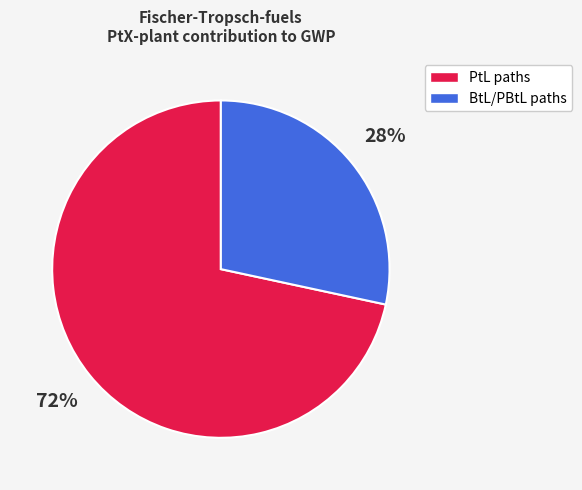

Is it true that PtL paths is 72% of the pie?

True